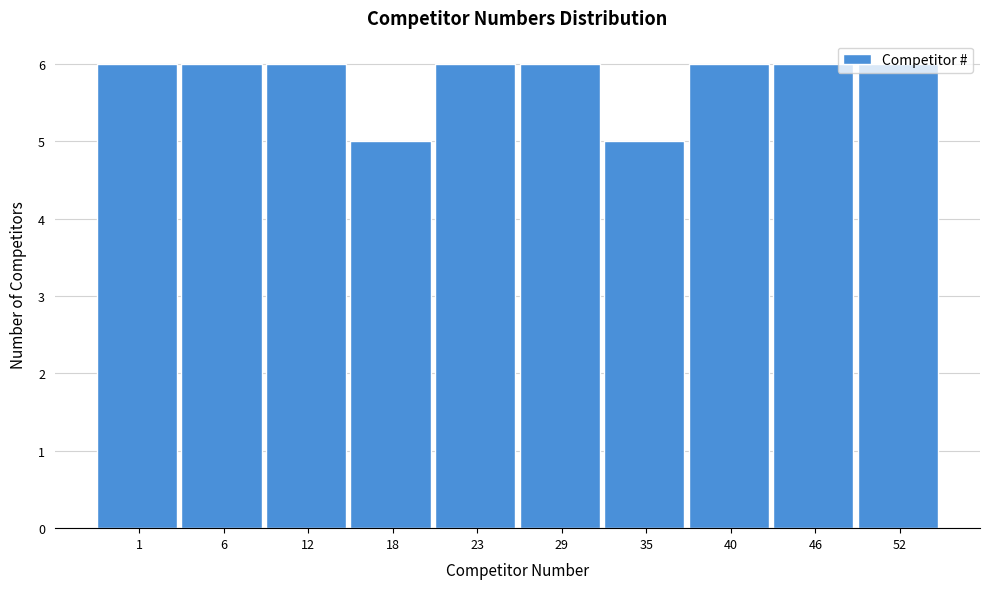

What is the value of the 8th bar from the left?

6